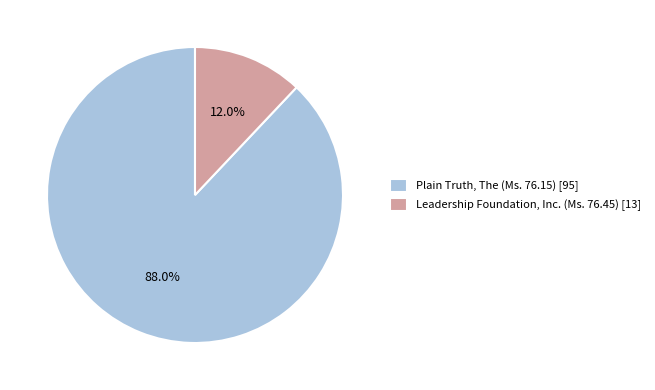

Rank the categories by value from highest to lowest.

Plain Truth, The (Ms. 76.15), Leadership Foundation, Inc. (Ms. 76.45)